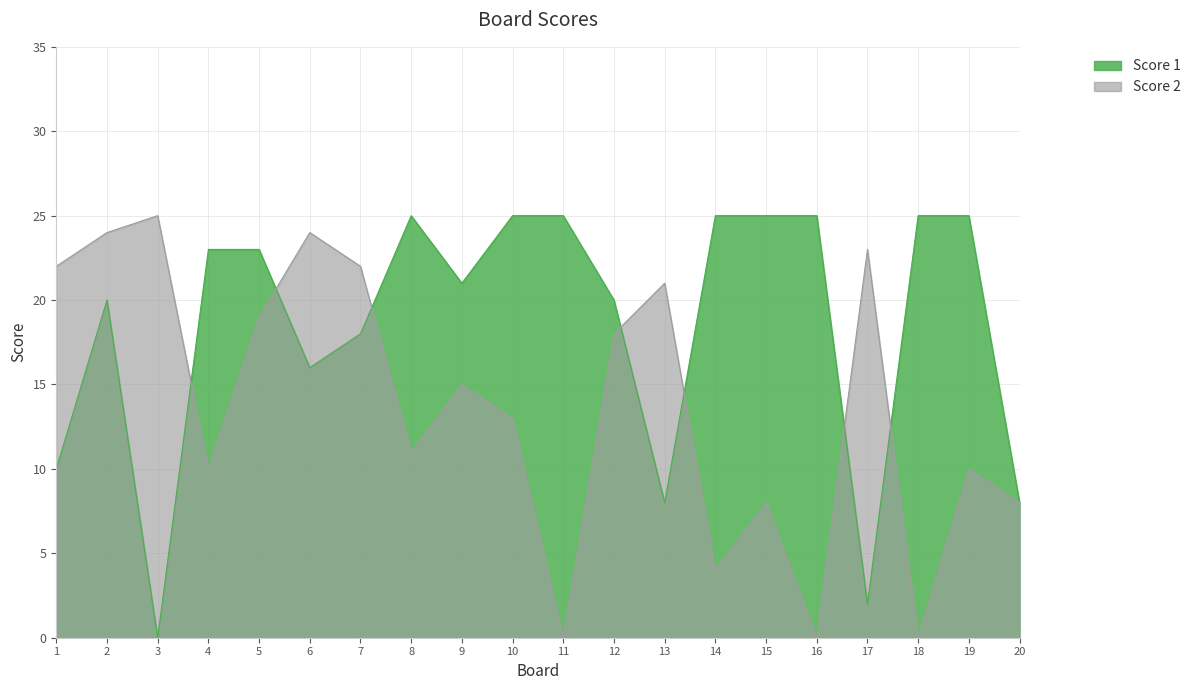

At 8, list the series in order from smallest to largest.

Score 2, Score 1